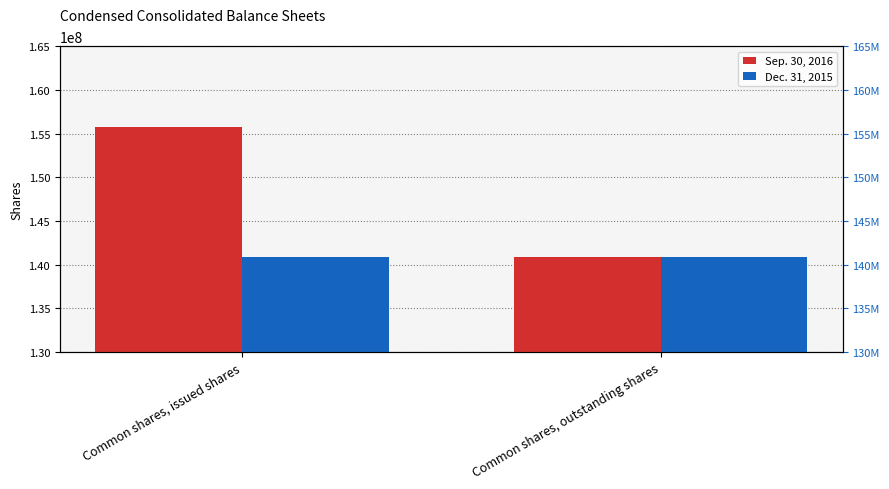

What is the sum of the Dec. 31, 2015 values at Common shares, issued shares and Common shares, outstanding shares?

281717530